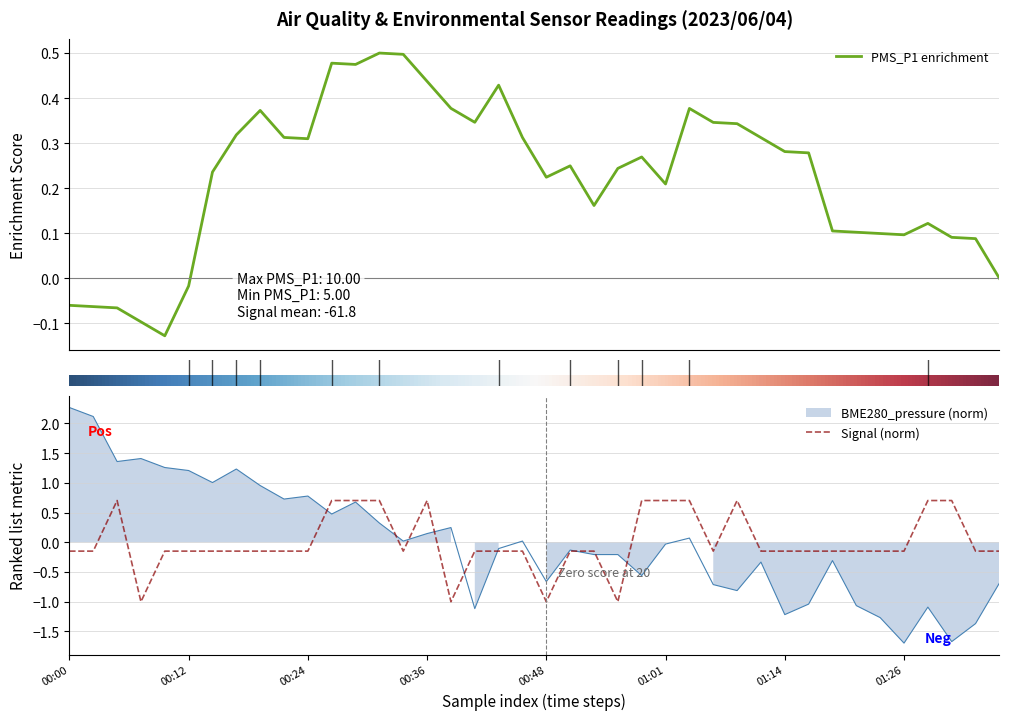

How many interior local valleys does the Signal series have?

6